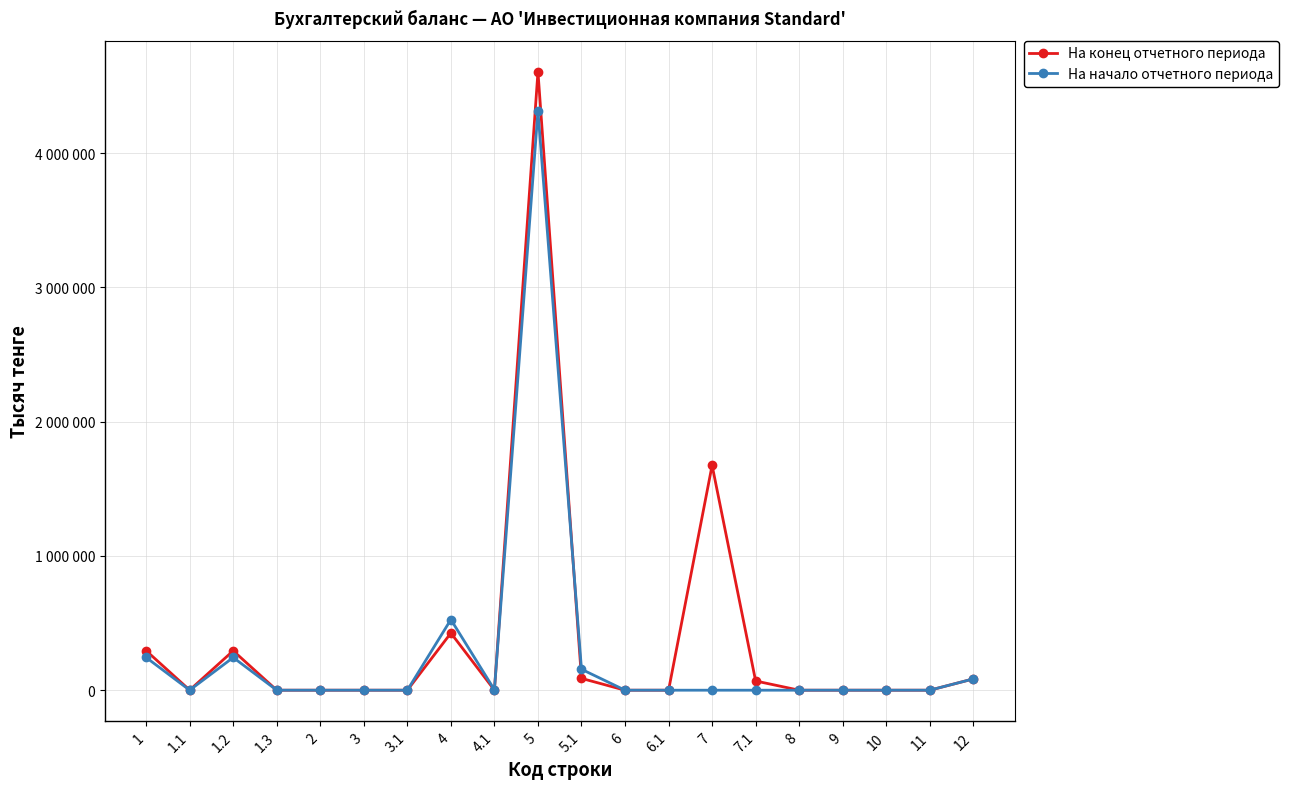

Does the chart have visible grid lines?

Yes